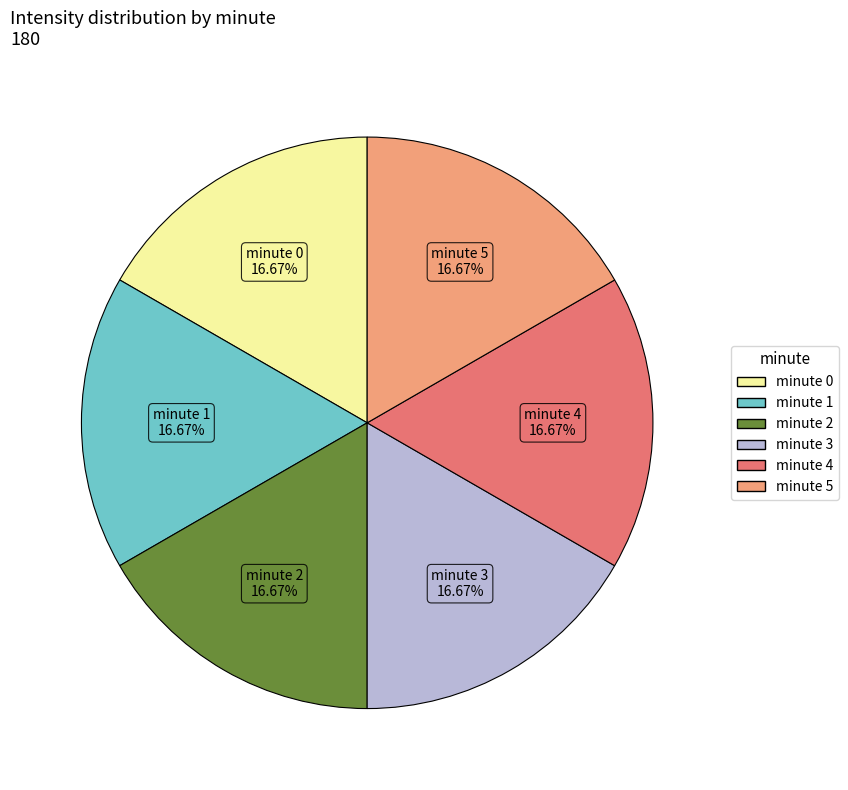

Does any single category account for the majority?

No